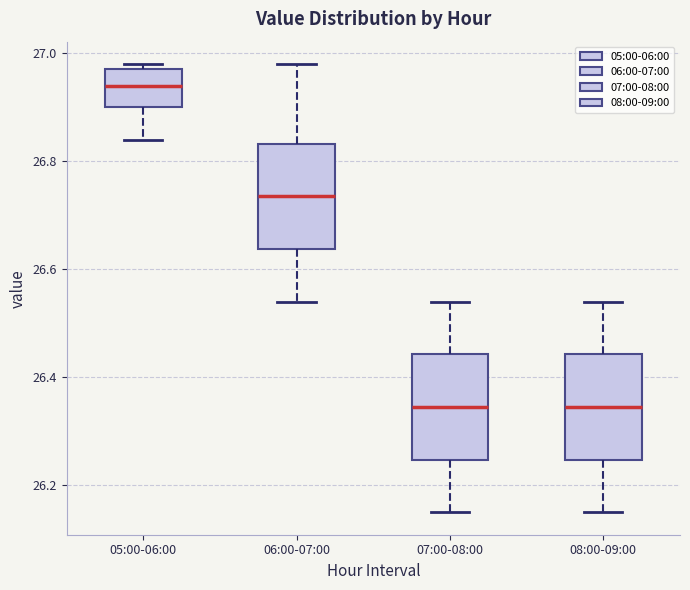

Reading left to right, transcribe this box plot: for each box, give where its median line is, the range the box spans, and where its two whiskers end, as read against the y-axis. The values are not printed on the chart, so give them approximately, as read against the axis.

05:00-06:00: median 26.94, box 26.90 to 26.98, whiskers 26.84 to 26.98 (just above the box's upper edge)
06:00-07:00: median 26.74, box 26.64 to 26.84, whiskers 26.54 to 26.98
07:00-08:00: median 26.34, box 26.24 to 26.44, whiskers 26.16 to 26.54
08:00-09:00: median 26.34, box 26.24 to 26.44, whiskers 26.16 to 26.54